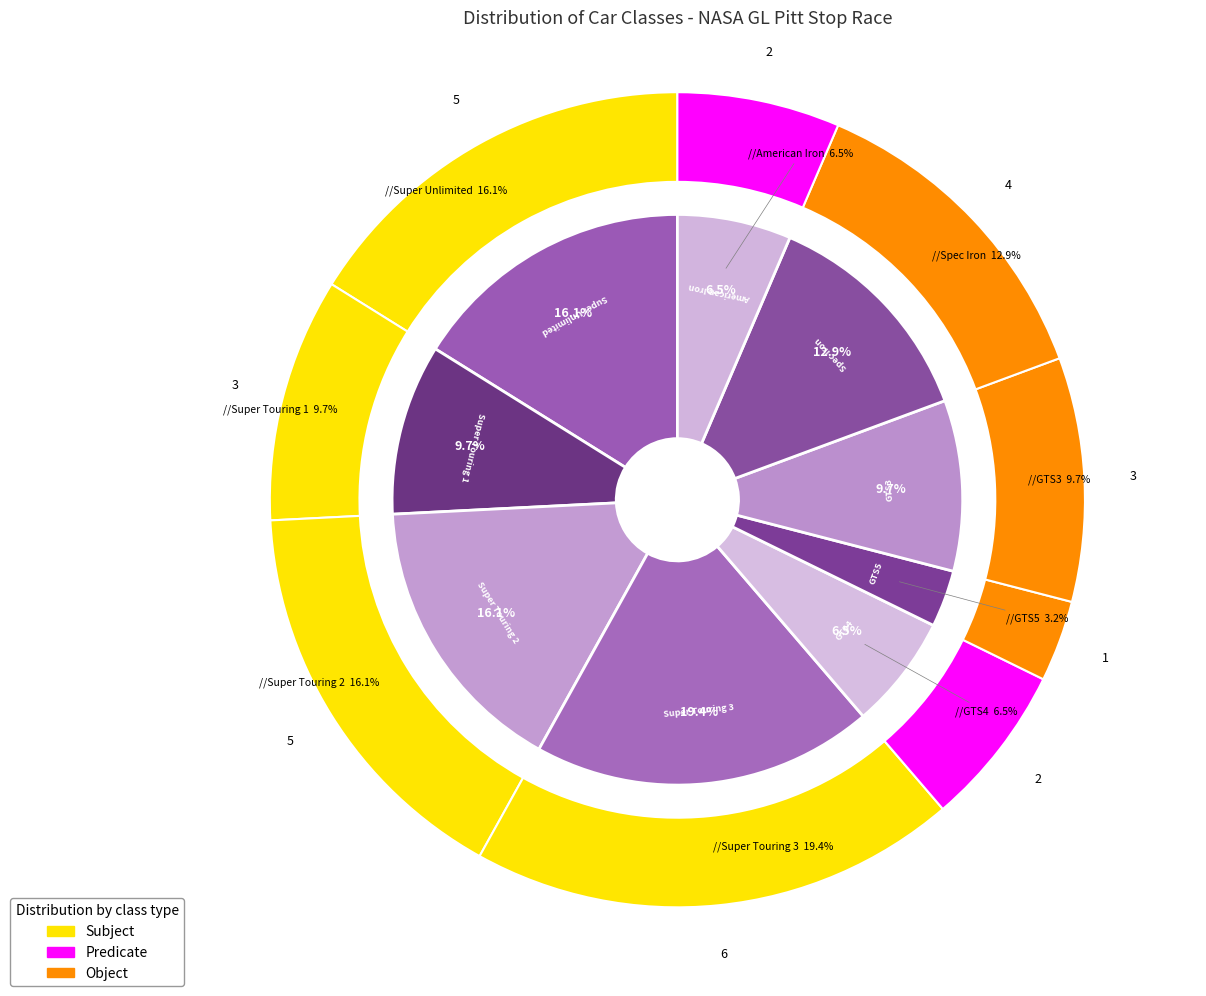

Which slice is the smallest?

GTS5